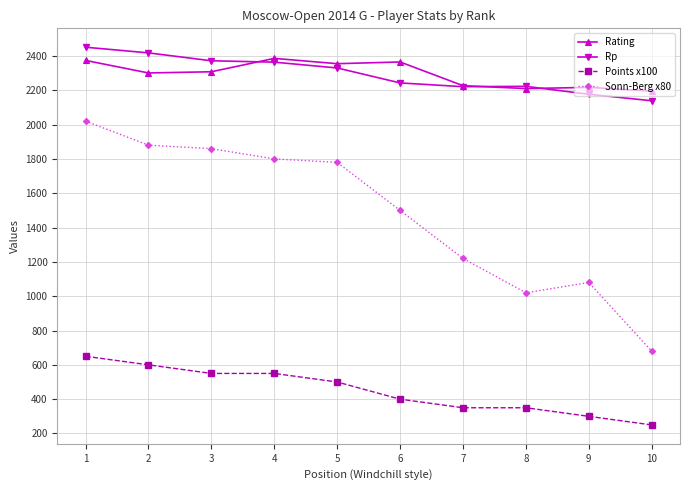

What is the total value across all series at 9?

5774